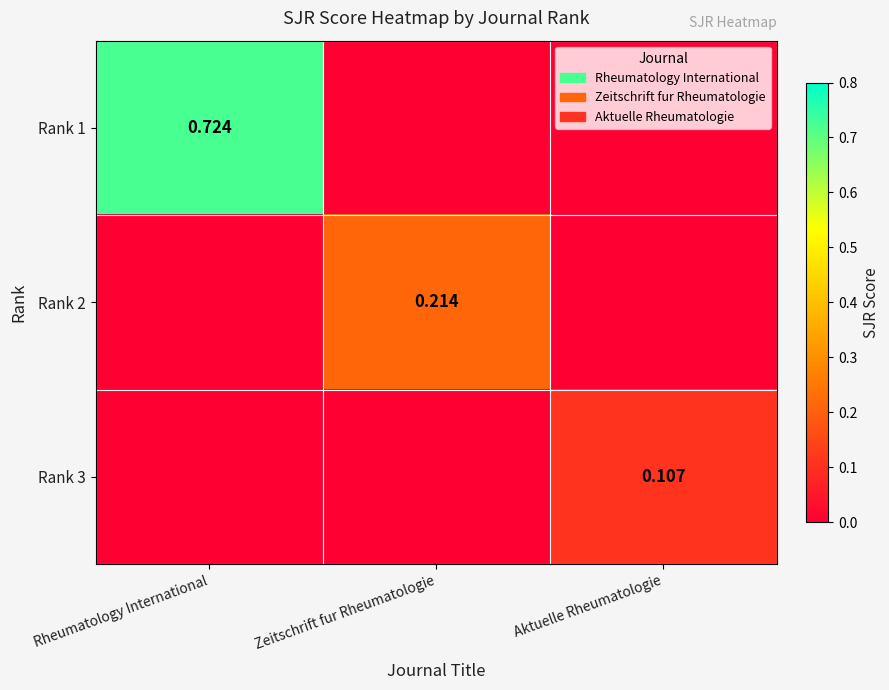

Which series changed the most between Zeitschrift fur Rheumatologie and Aktuelle Rheumatologie?

Rank 2